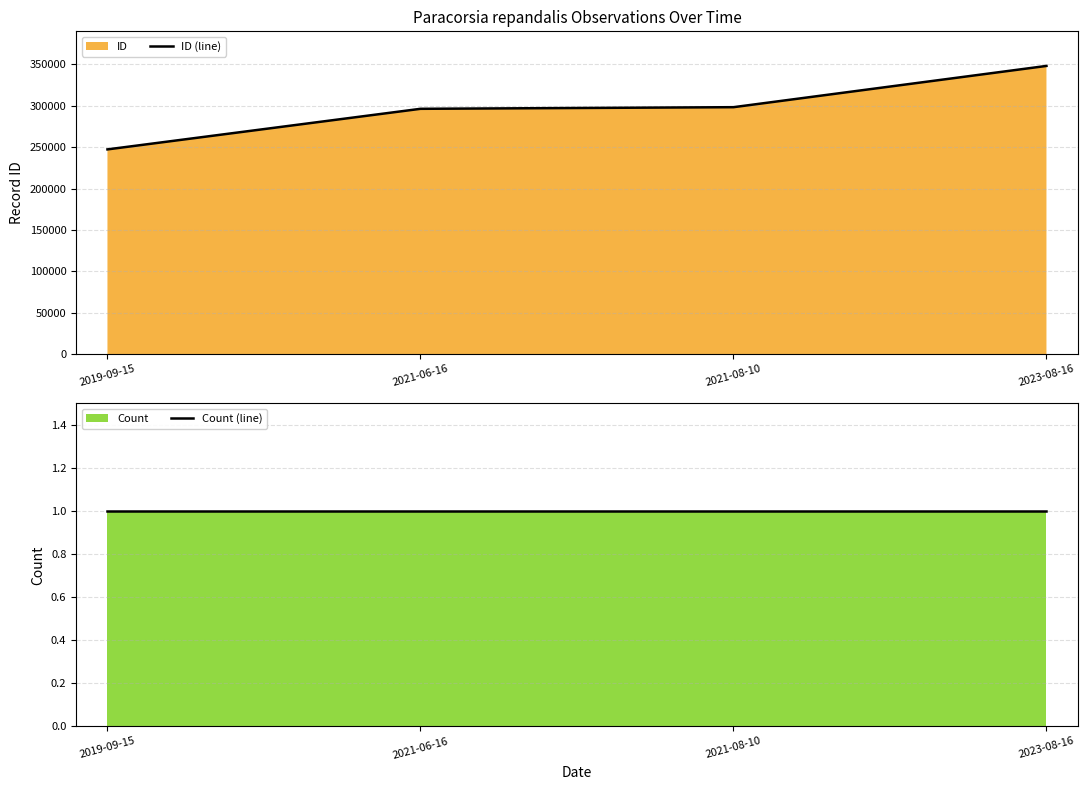

Is the value of Count (line) at 2021-06-16 greater than the value of ID (line) at 2021-08-10?

No